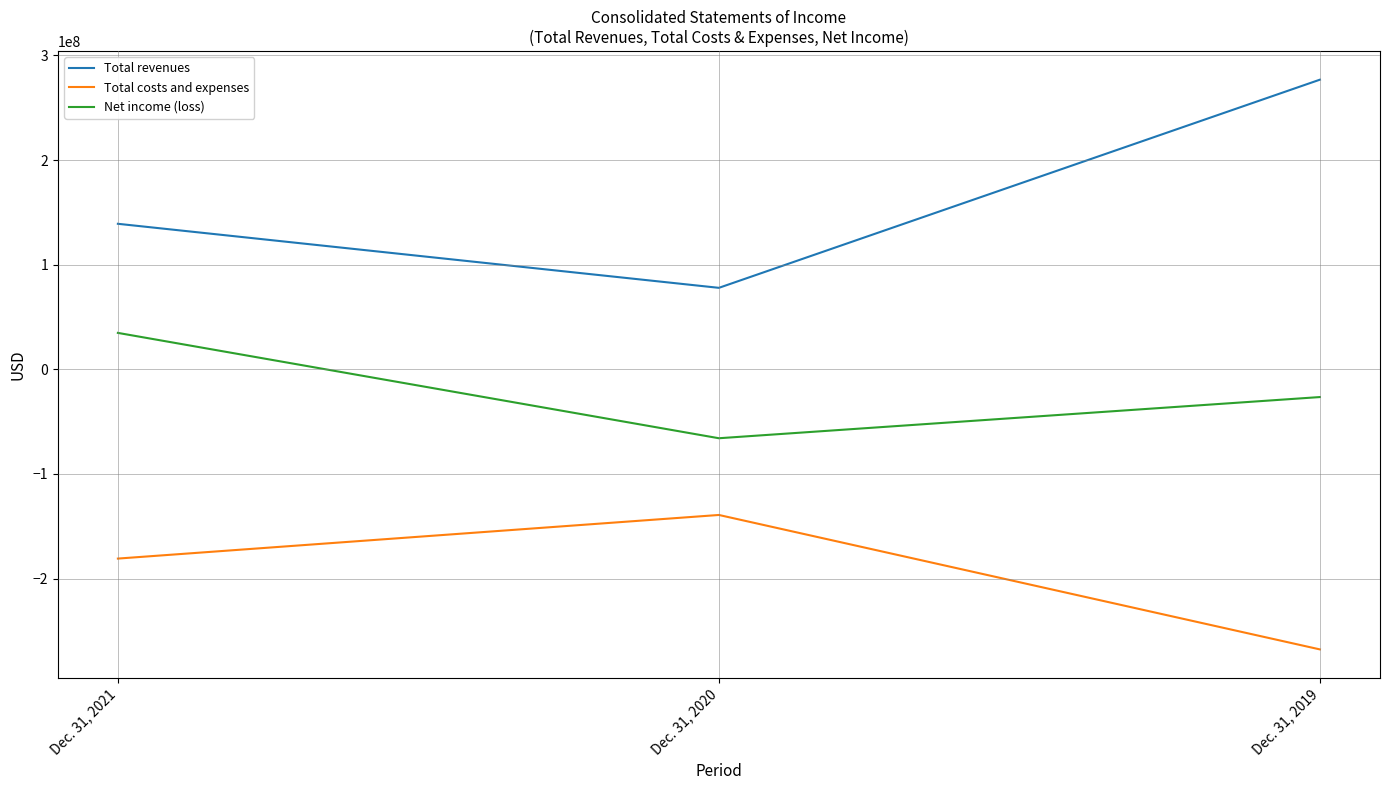

Which series has the widest spread of values?

Total revenues